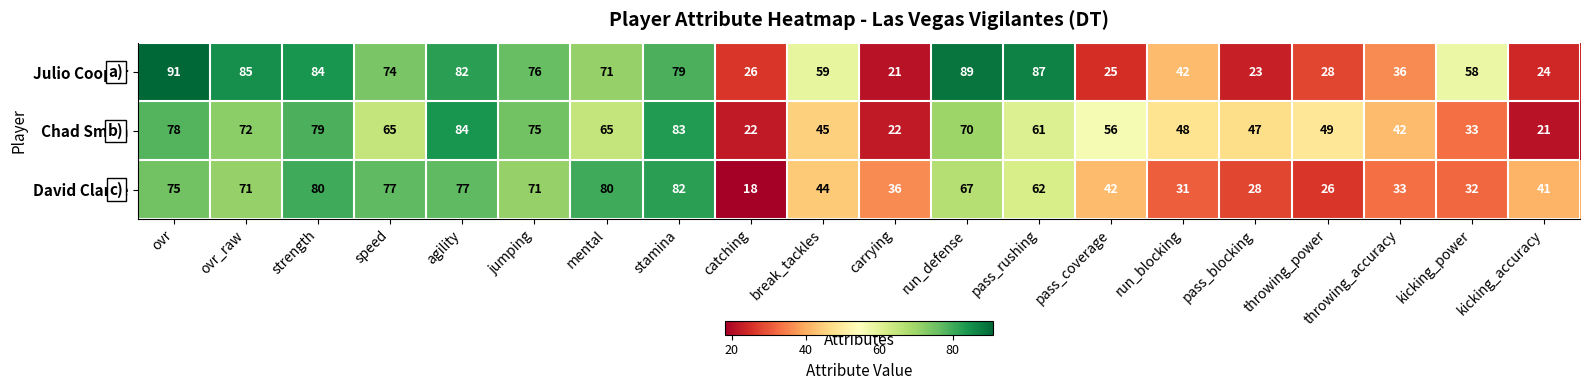

Which series has the largest total across all categories?

Julio Cooper